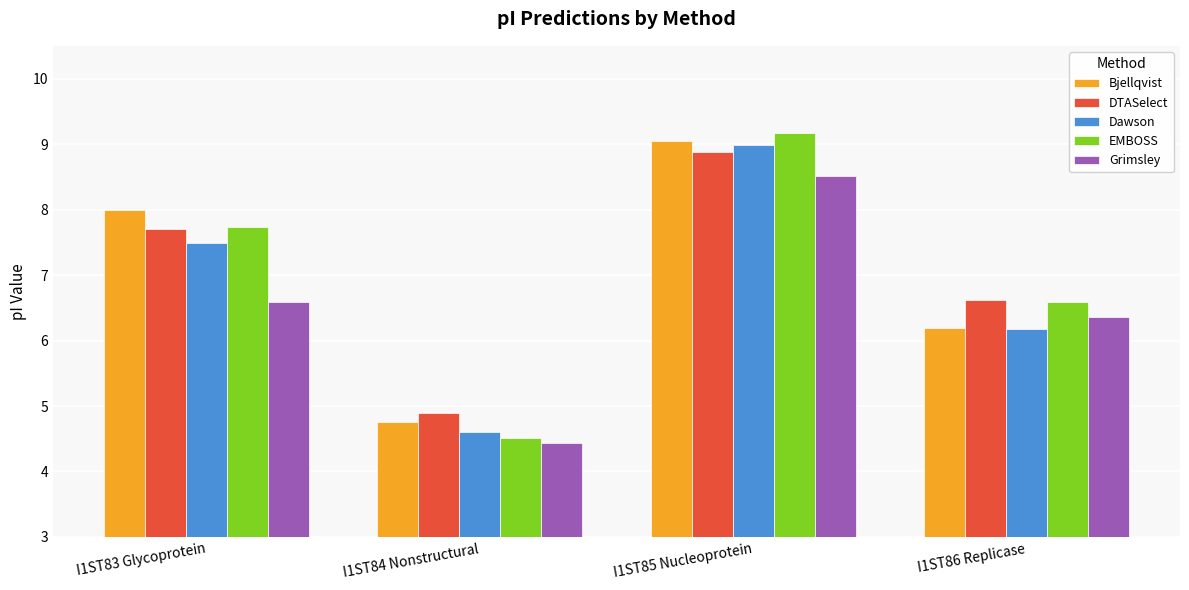

What is the value of the EMBOSS bar at the 1st from the left?

7.7